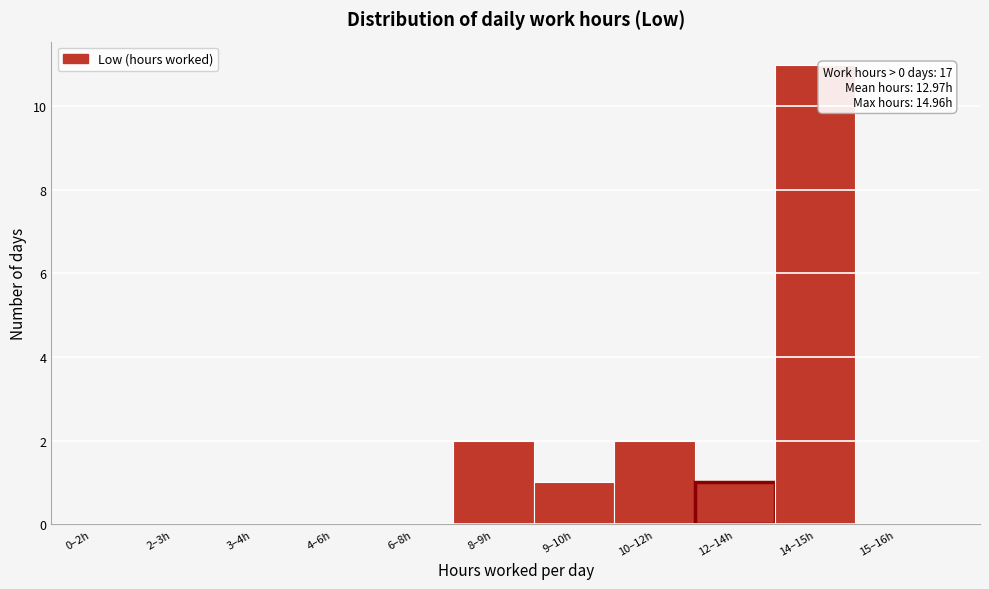

Reading left to right, extract all data points from this chart.

0–2h=0	2–3h=0	3–4h=0	4–6h=0	6–8h=0	8–9h=2	9–10h=1	10–12h=2	12–14h=1	14–15h=11	15–16h=0